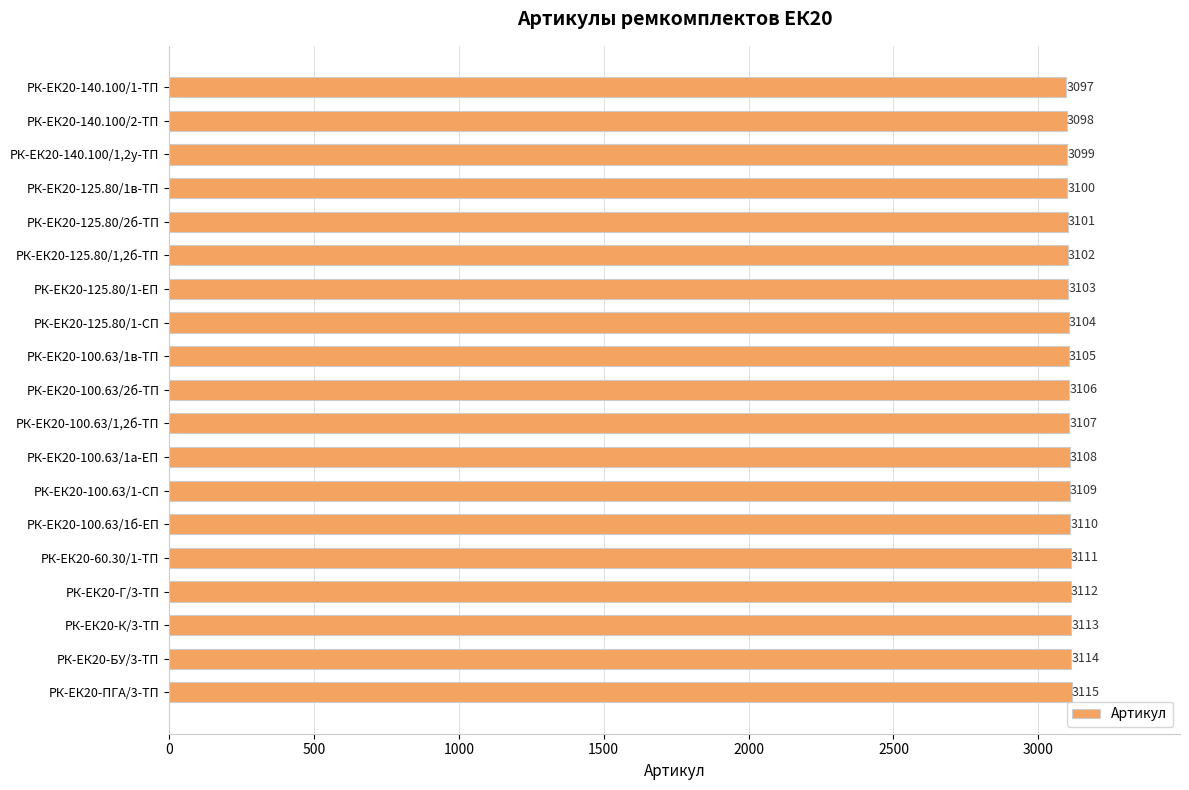

Reading bottom to top, list all the values displayed in this chart.

РК-ЕК20-ПГА/3-ТП=3115	РК-ЕК20-БУ/3-ТП=3114	РК-ЕК20-К/3-ТП=3113	РК-ЕК20-Г/3-ТП=3112	РК-ЕК20-60.30/1-ТП=3111	РК-ЕК20-100.63/1б-ЕП=3110	РК-ЕК20-100.63/1-СП=3109	РК-ЕК20-100.63/1а-ЕП=3108	РК-ЕК20-100.63/1,2б-ТП=3107	РК-ЕК20-100.63/2б-ТП=3106	РК-ЕК20-100.63/1в-ТП=3105	РК-ЕК20-125.80/1-СП=3104	РК-ЕК20-125.80/1-ЕП=3103	РК-ЕК20-125.80/1,2б-ТП=3102	РК-ЕК20-125.80/2б-ТП=3101	РК-ЕК20-125.80/1в-ТП=3100	РК-ЕК20-140.100/1,2у-ТП=3099	РК-ЕК20-140.100/2-ТП=3098	РК-ЕК20-140.100/1-ТП=3097